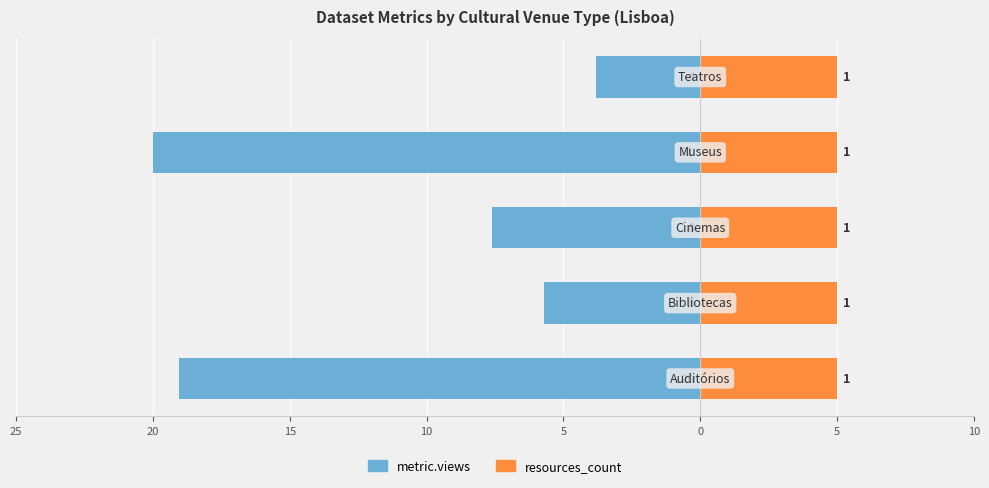

Between 25 and 15, which series saw the biggest shift?

metric.views